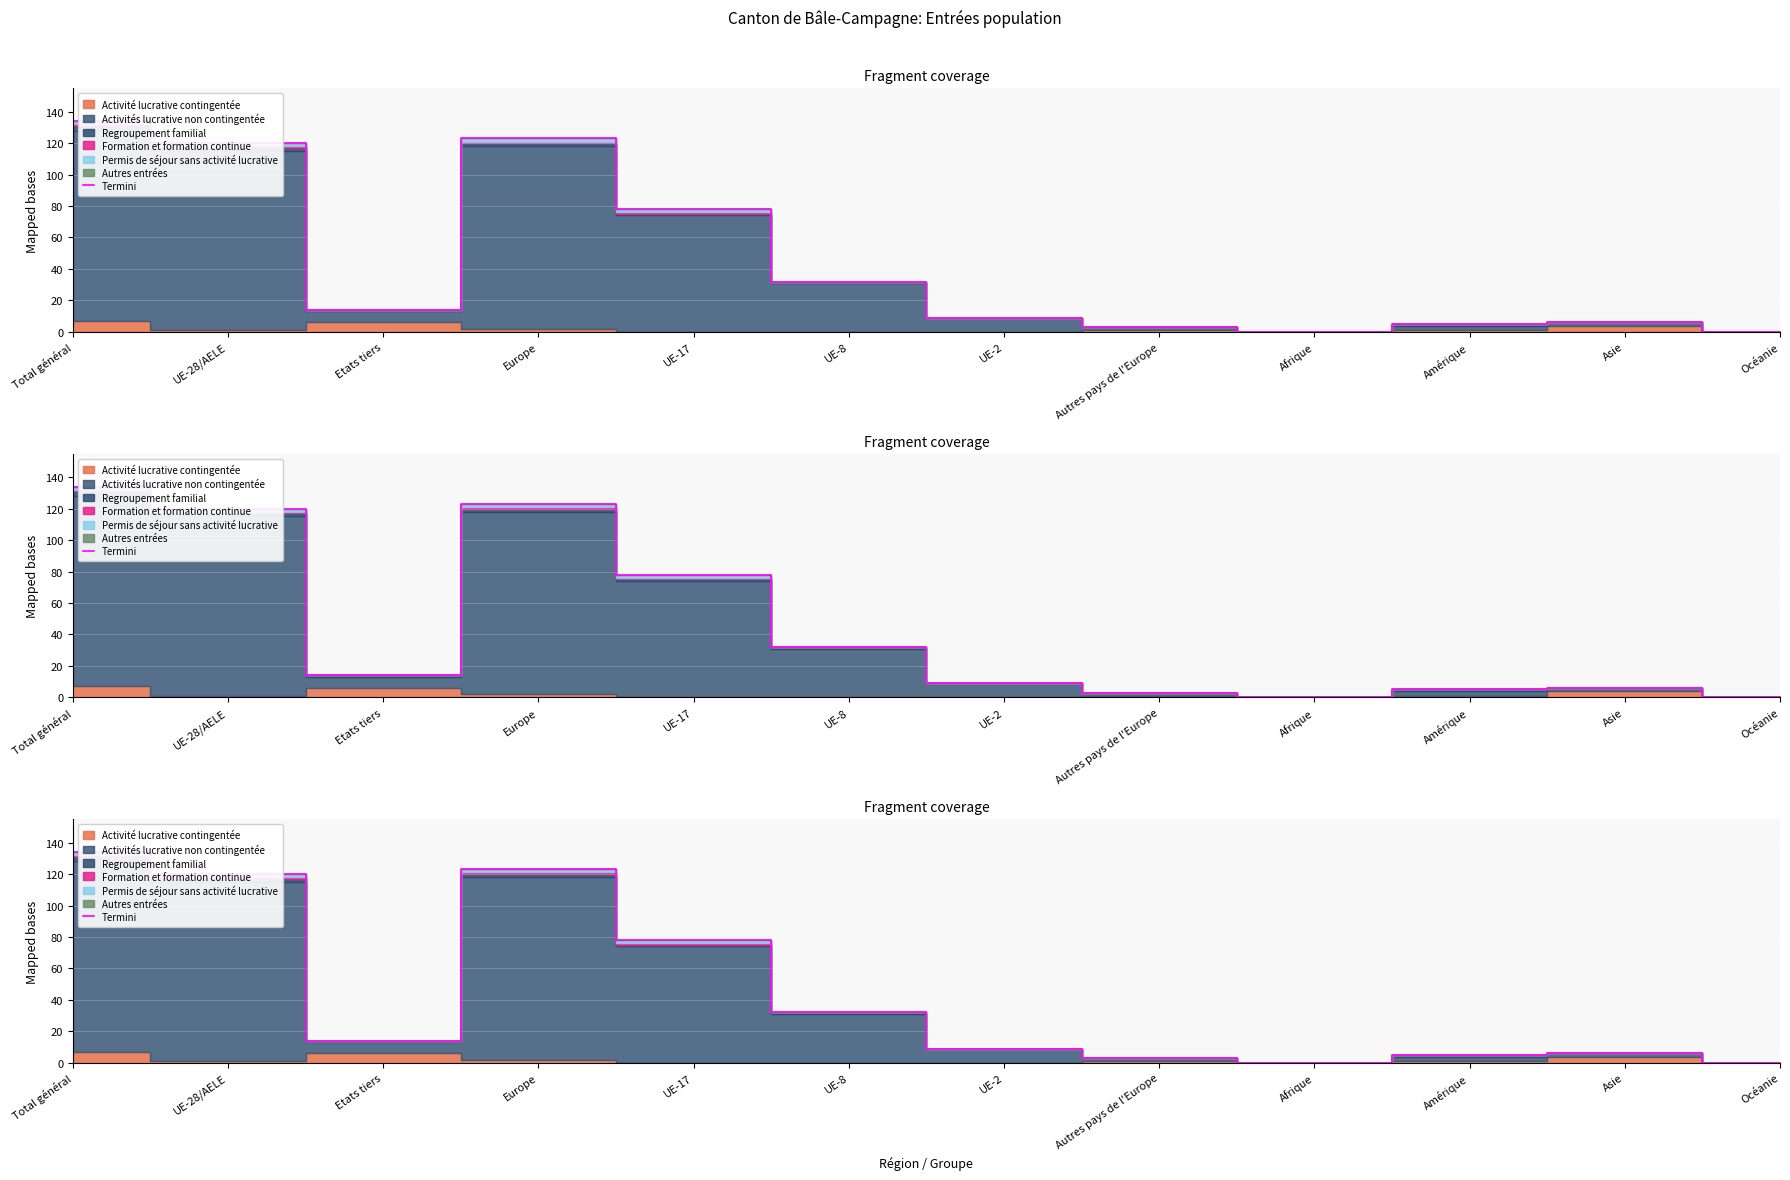

What is the label of the 3rd point from the right?

Amérique